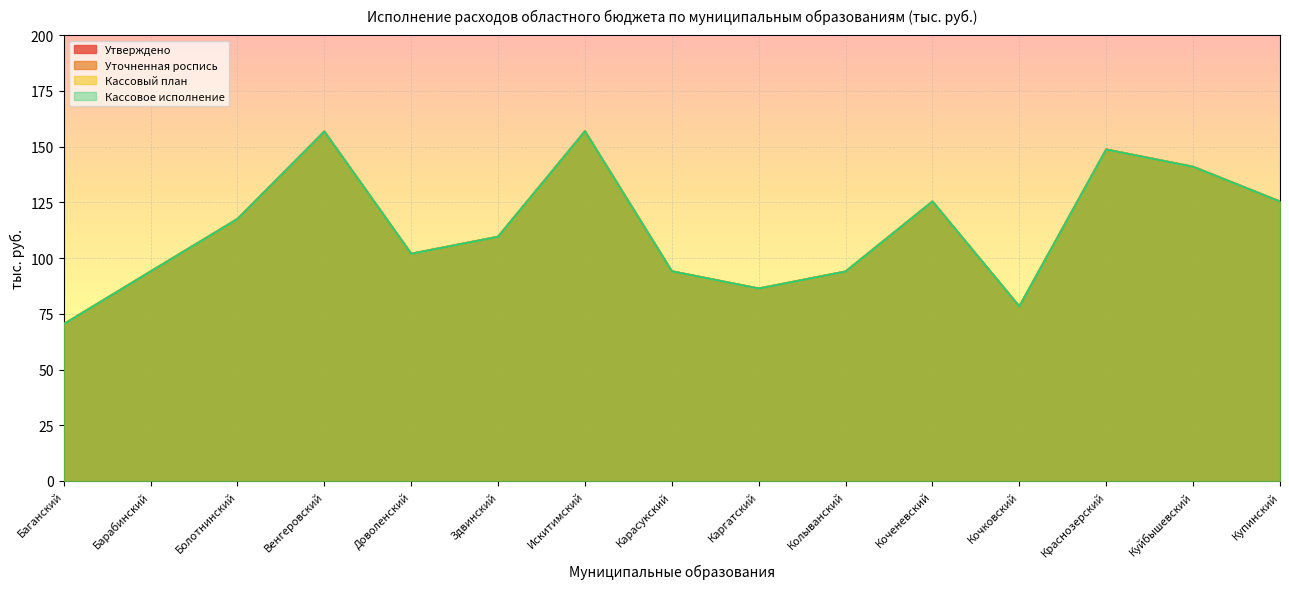

True or false: Утверждено has more than 0 points higher than both neighbors.

True